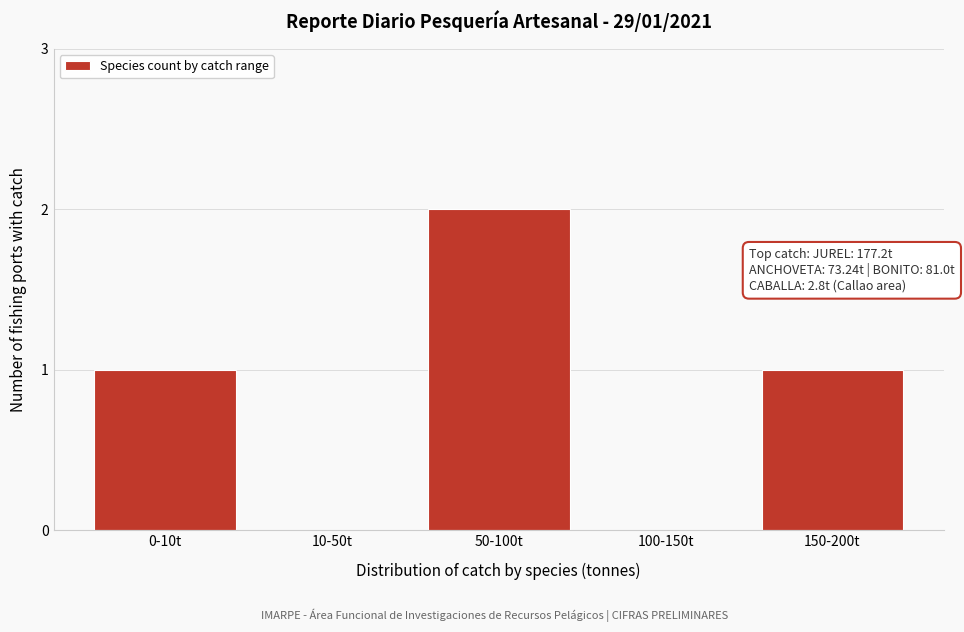

Reading left to right, what are all the values shown in this chart?

0-10t=1	10-50t=0	50-100t=2	100-150t=0	150-200t=1